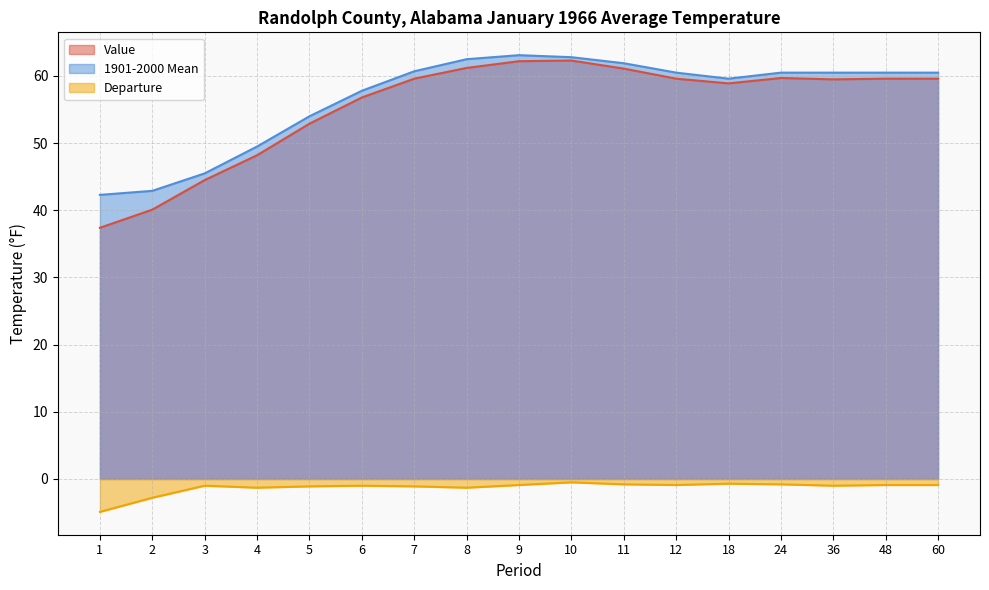

How many interior local valleys does the 1901-2000 Mean series have?

1